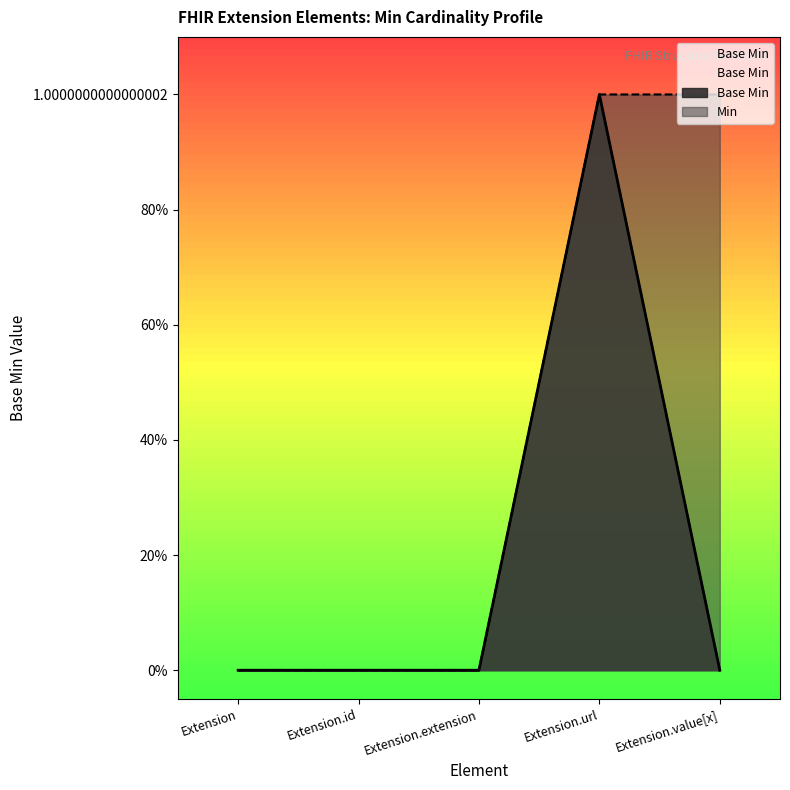

What is the sum of all values?

1